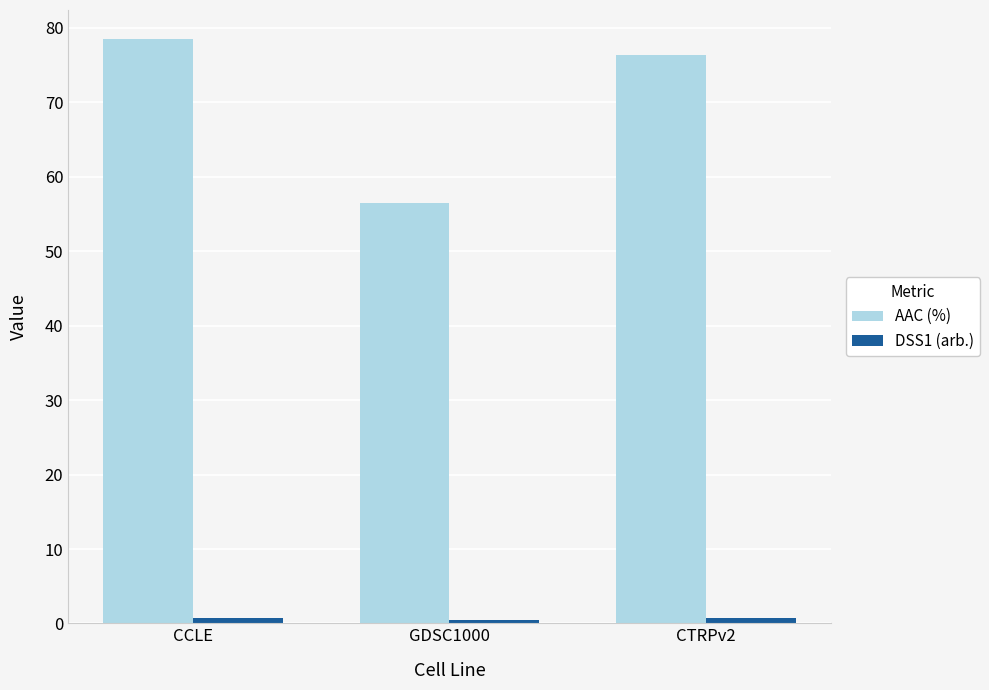

What is the greatest value displayed?

78.5